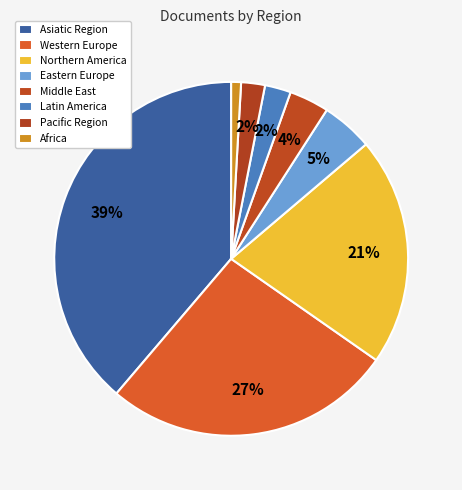

Is it true that Pacific Region is 13% of the pie?

False